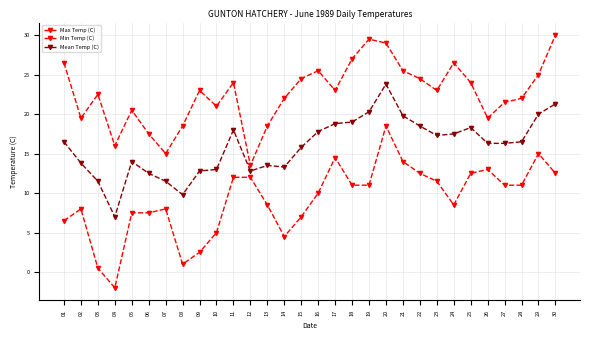

At which category does Max Temp (C) reach its first local valley?

02